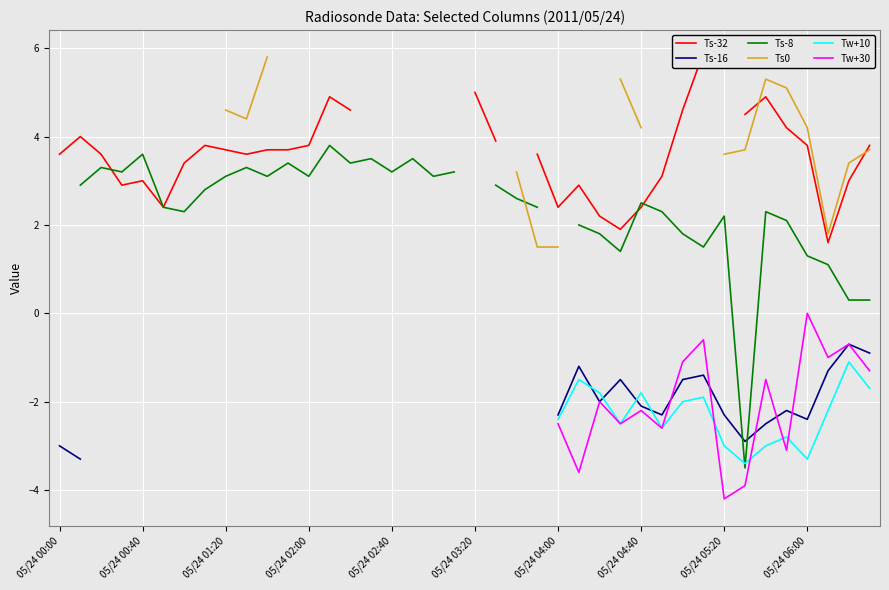

Rank the series at 05/24 06:00 from highest to lowest value.

Ts0, Ts-32, Ts-8, Tw+30, Ts-16, Tw+10